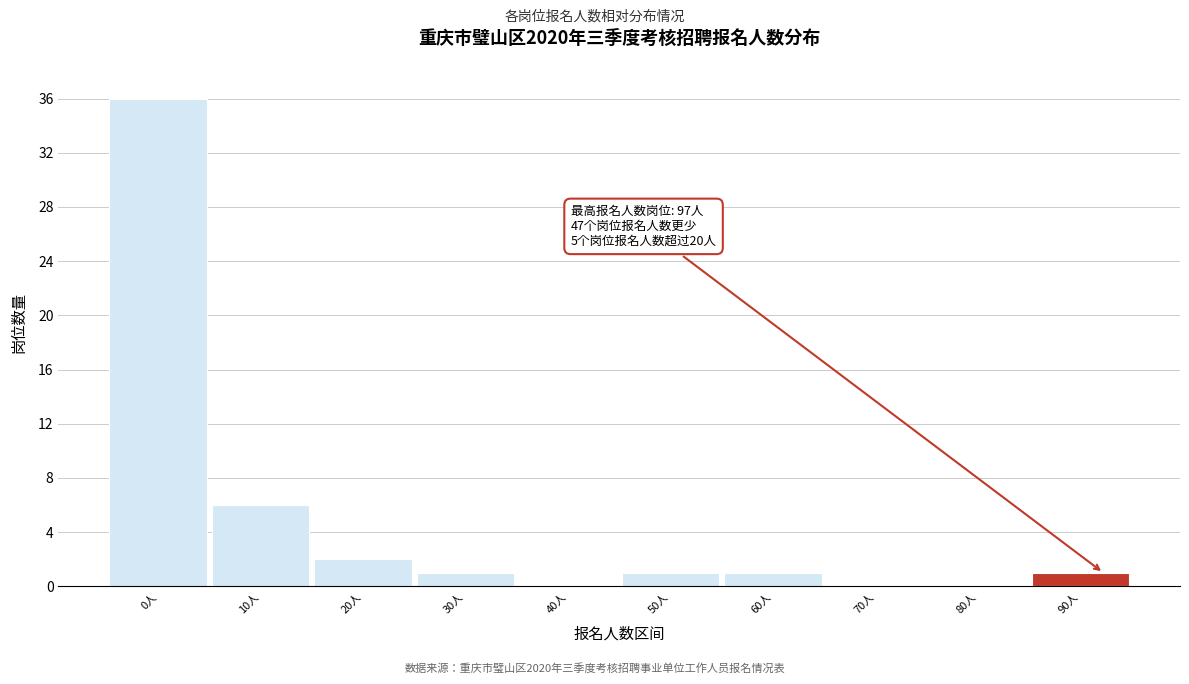

Reading left to right, what are all the values shown in this chart?

0人=36	10人=6	20人=2	30人=1	40人=0	50人=1	60人=1	70人=0	80人=0	90人=1